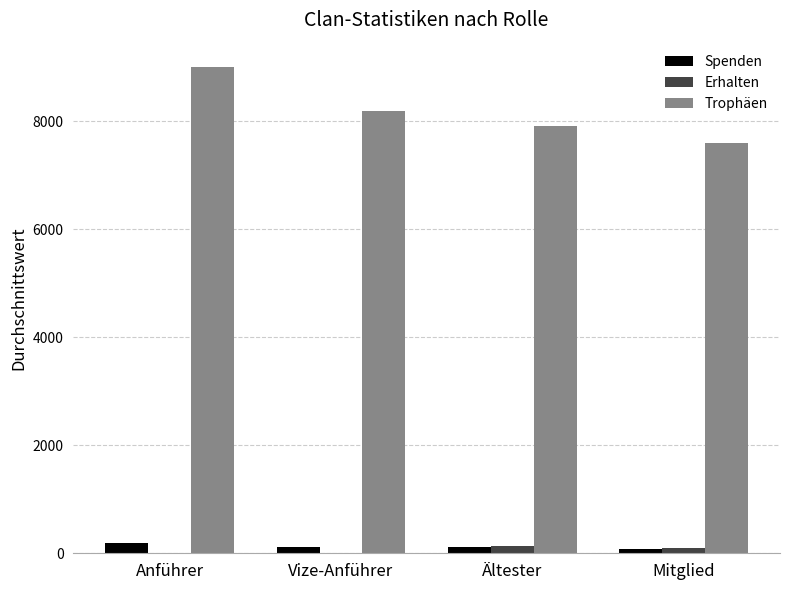

What is the total value across all series at Anführer?

9197.0